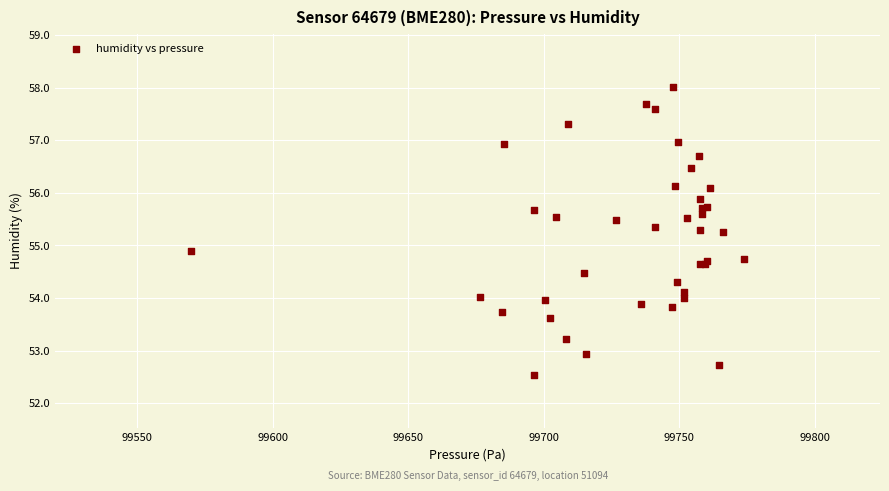

What Y value in the scatter plot is closest to 55?

54.9